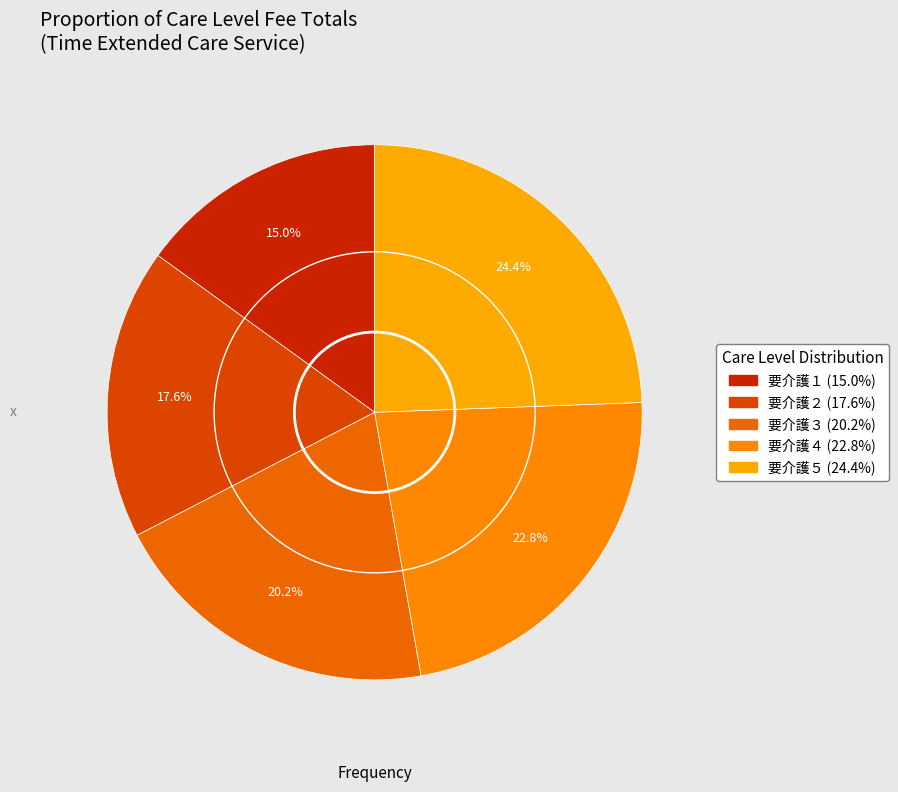

Is there any slice that represents more than half of the pie?

No